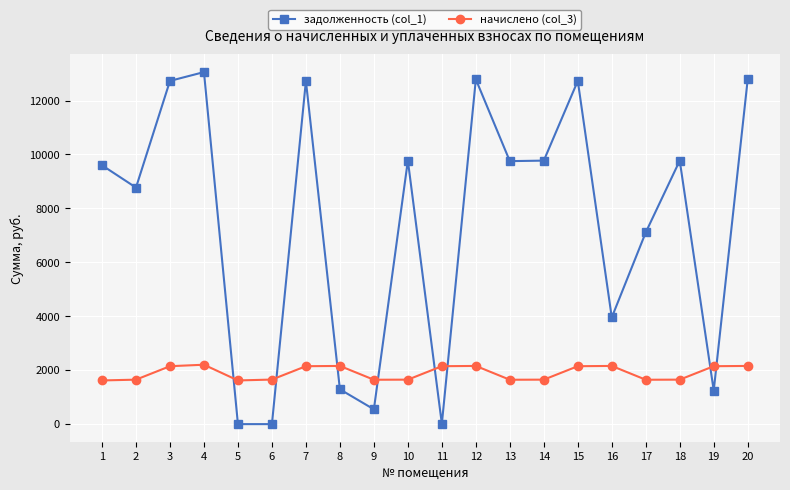

Rank the series by their maximum value, from highest to lowest.

задолженность (col_1), начислено (col_3)